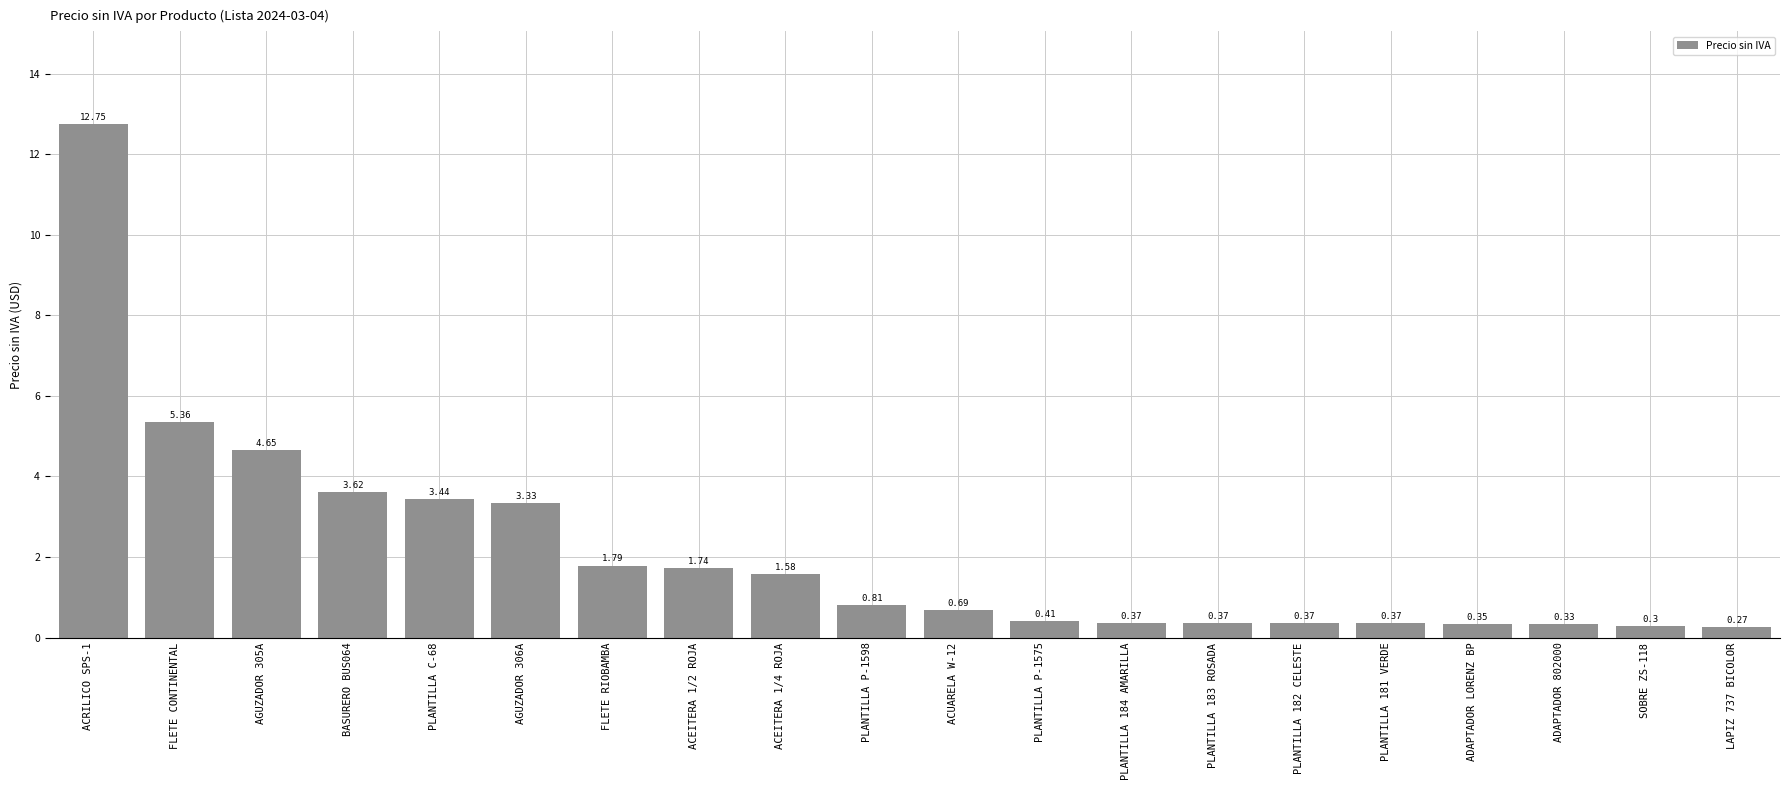

What is the value of the 20th bar from the left?

0.3